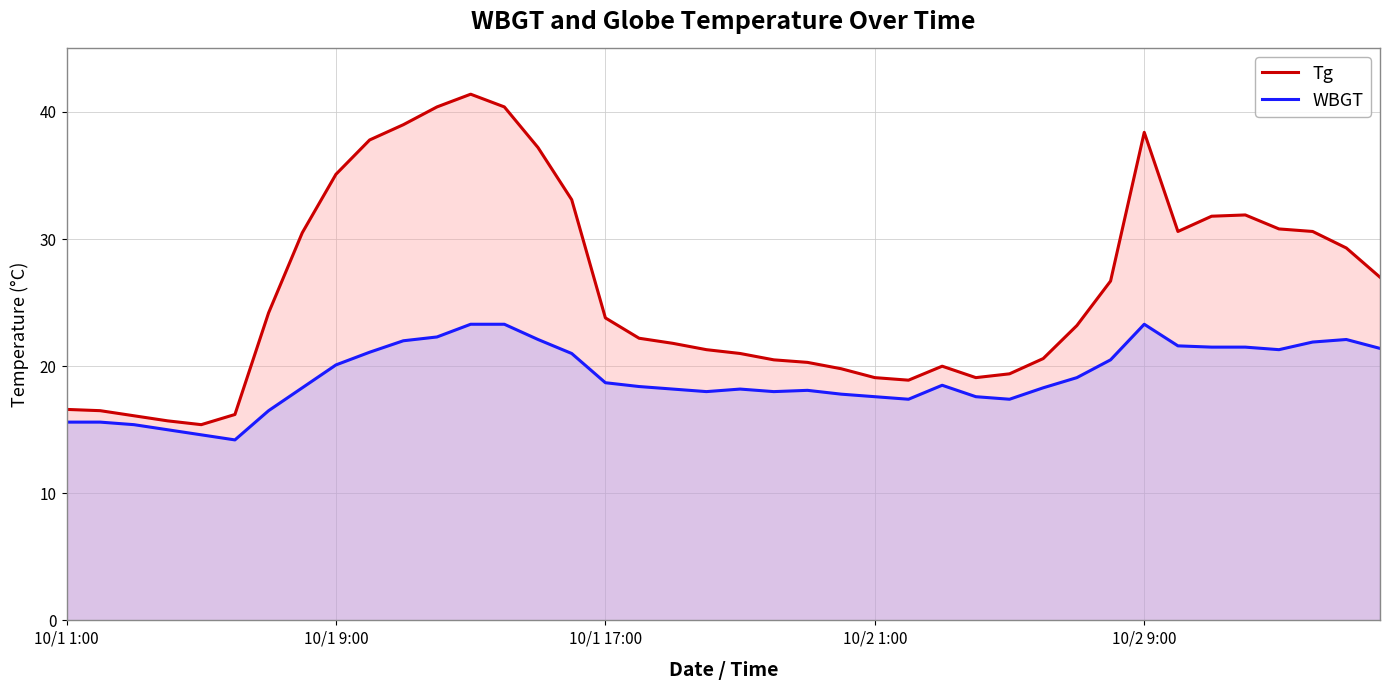

What are all the series names shown in the legend?

Tg, WBGT